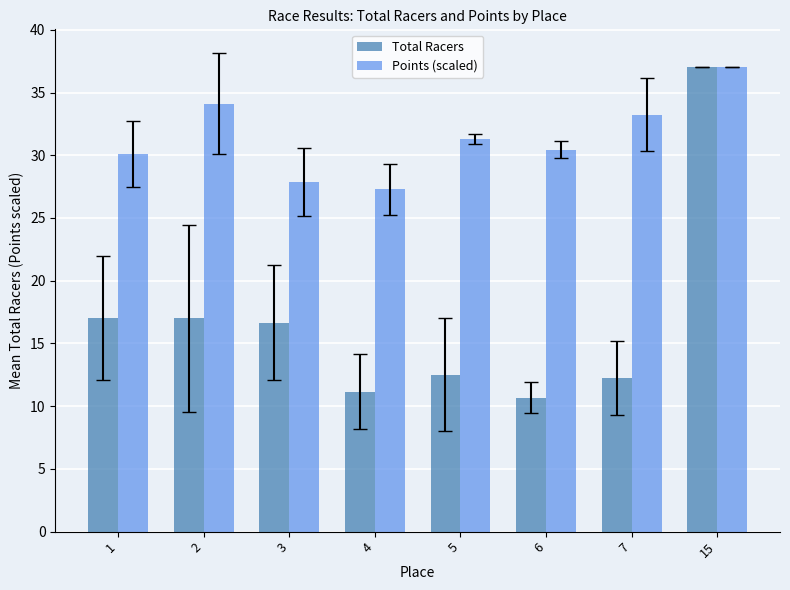

Which series has the largest total across all categories?

Points (scaled)